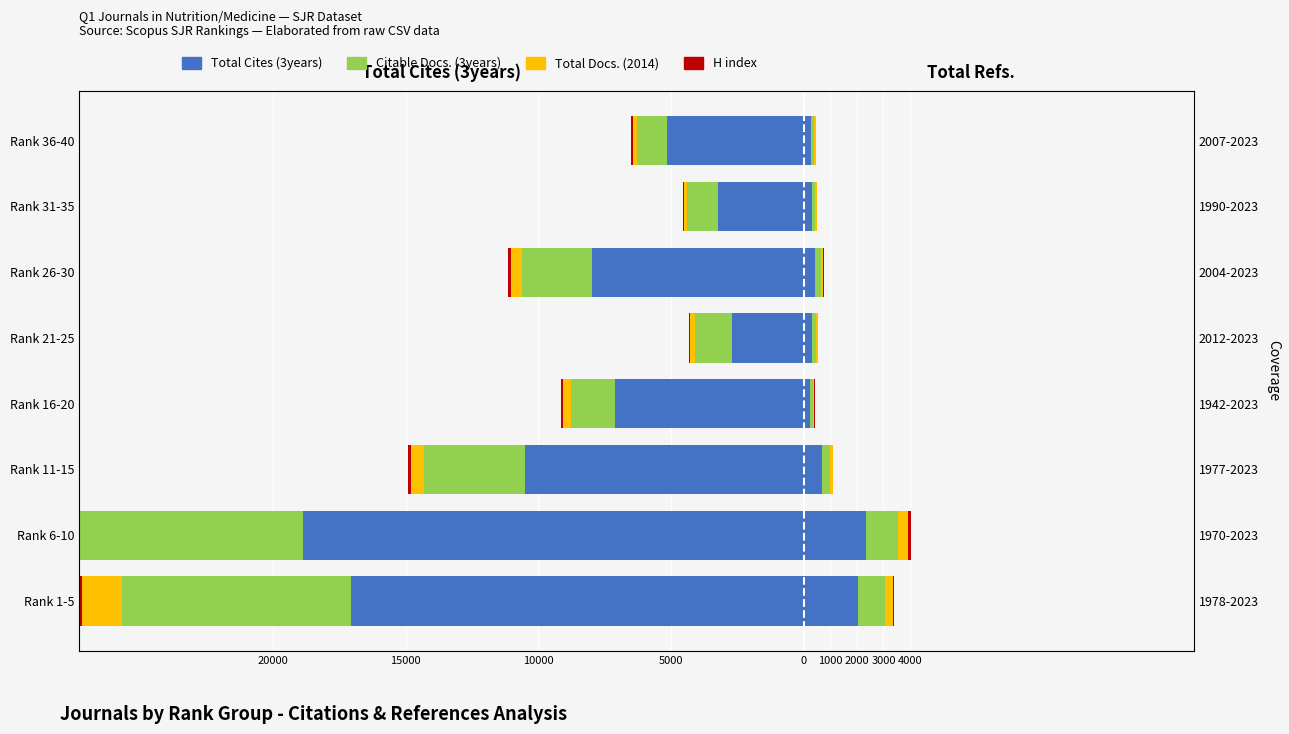

What are all the series names shown in the legend?

Total Cites (3years), Citable Docs. (3years), Total Docs. (2014), H index